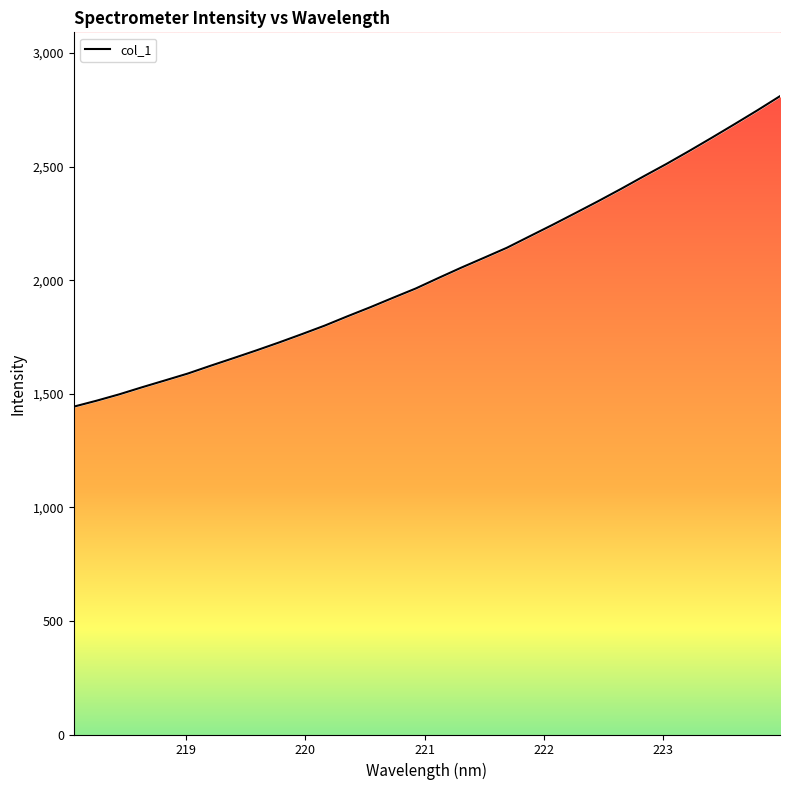

Does the chart display data point markers on the line(s)?

No